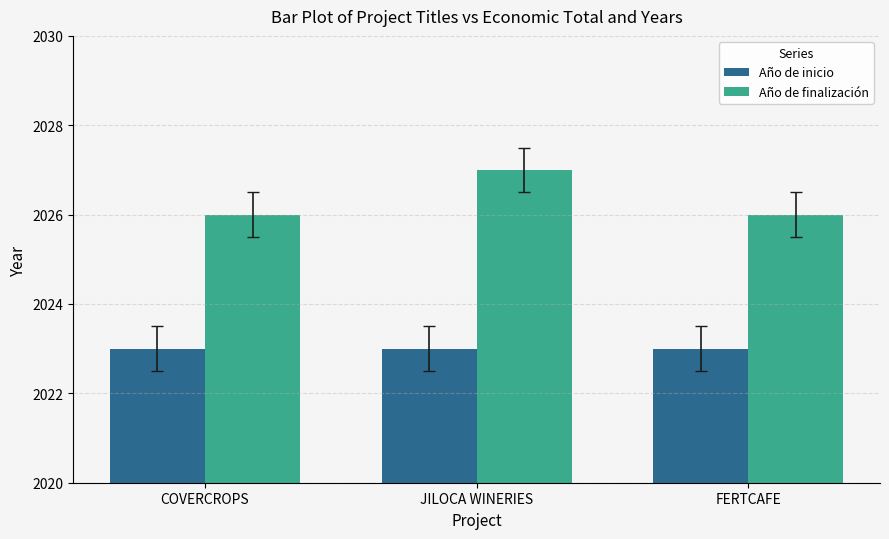

Is the value of Año de finalización at FERTCAFE greater than the value of Año de inicio at FERTCAFE?

Yes